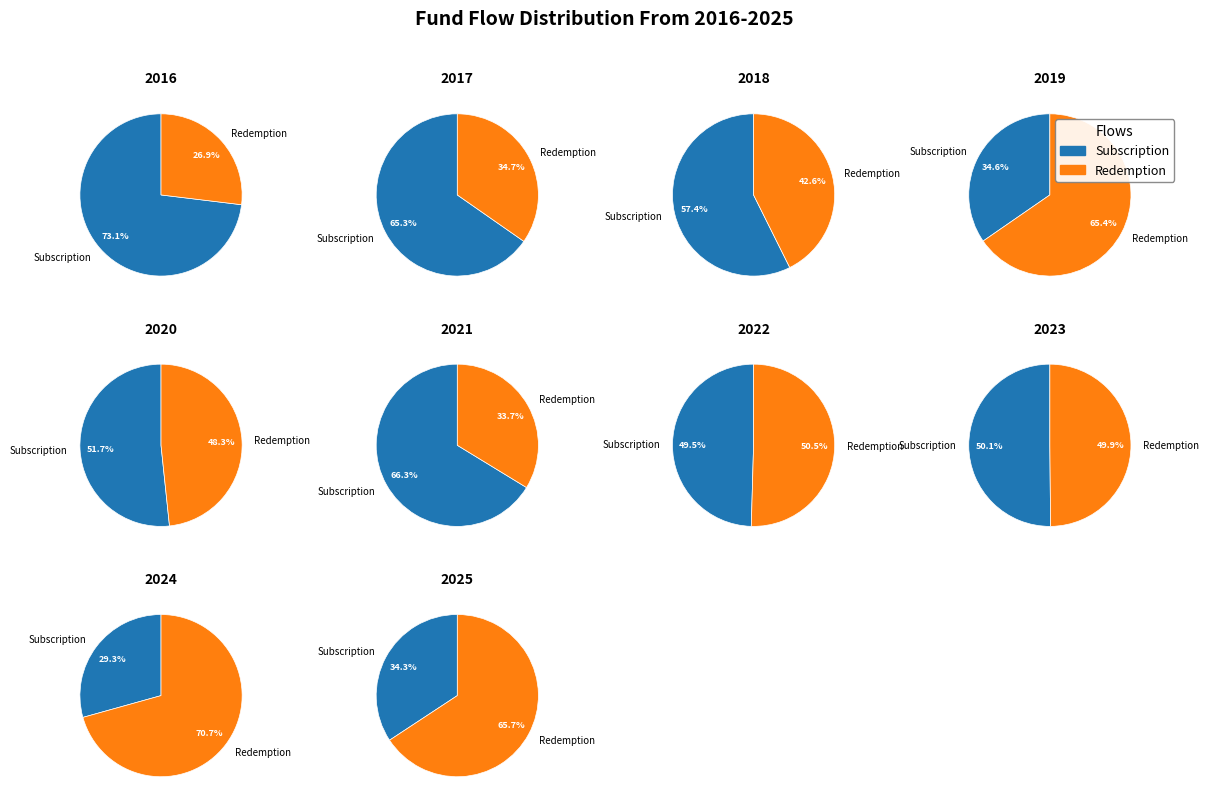

Is it true that 1 is 22% of the pie?

False